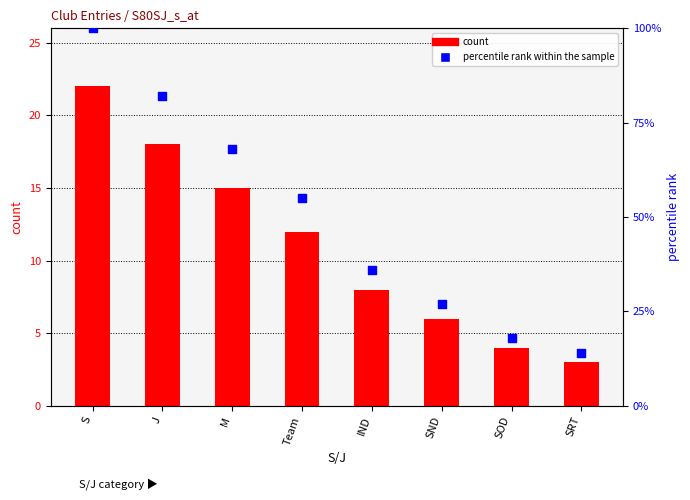

Which series has the largest Y range (max minus min)?

percentile rank within the sample